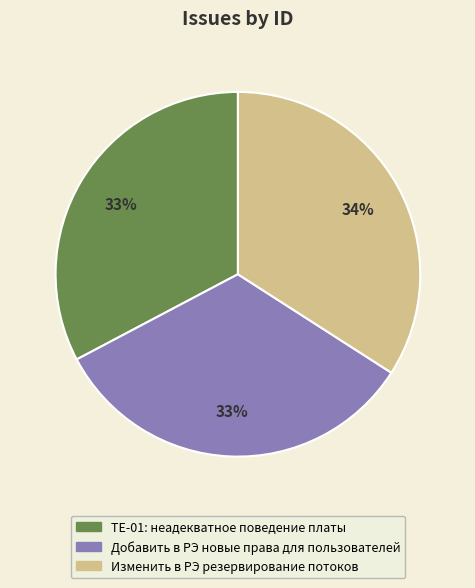

To the nearest percent, what portion does Добавить в РЭ новые права для пользователей represent?

33%